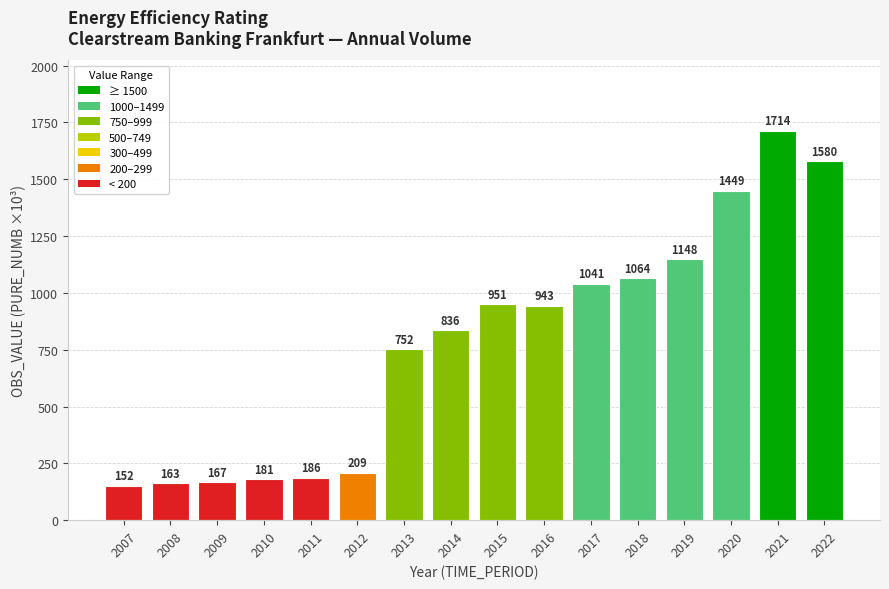

True or false: the data shows 293 at 2018.

False